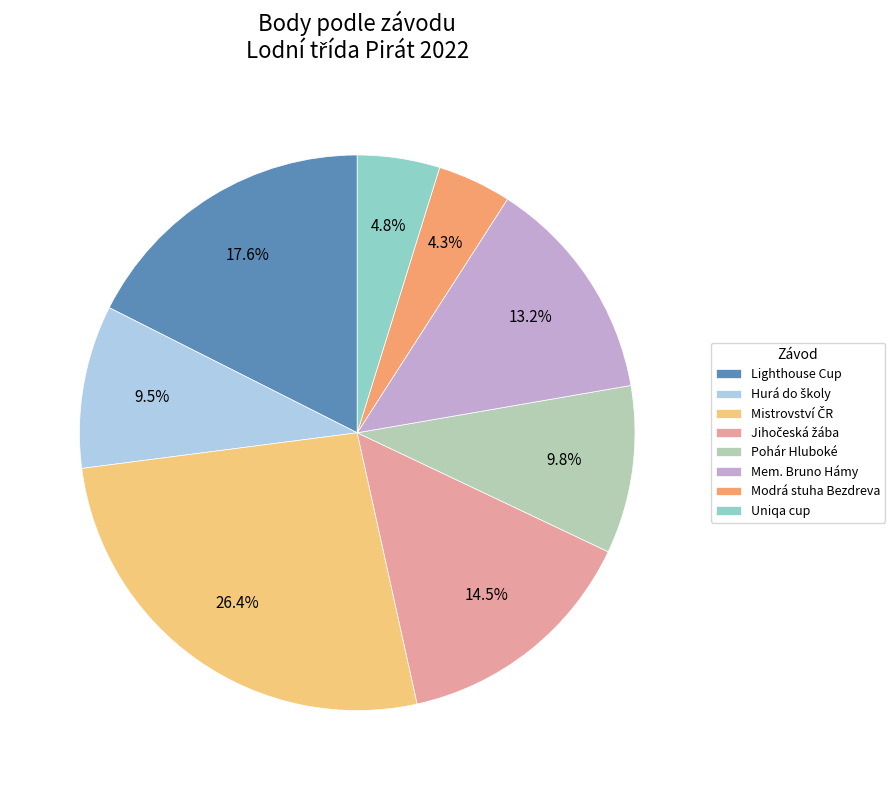

Between Uniqa cup and Mem. Bruno Hámy, which is larger?

Mem. Bruno Hámy